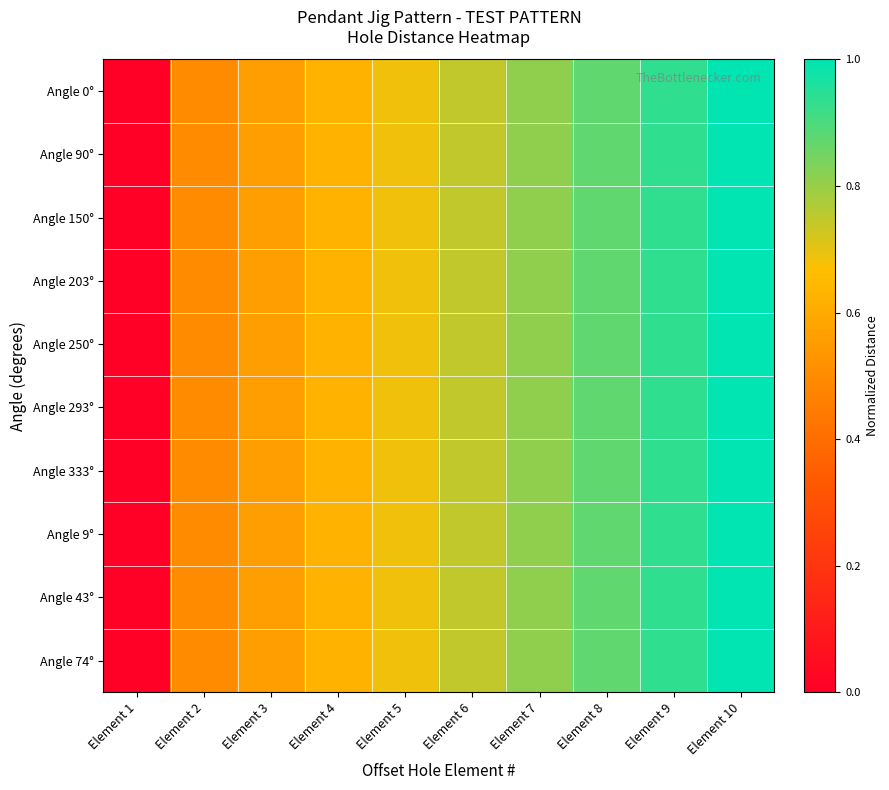

Reading right to left, transcribe all the data shown in this chart.

Angle 0°: Element 10=1.0	Element 9=0.9	Element 8=0.9	Element 7=0.8	Element 6=0.7	Element 5=0.7	Element 4=0.6	Element 3=0.6	Element 2=0.5	Element 1=0.0
Angle 90°: Element 10=1.0	Element 9=0.9	Element 8=0.9	Element 7=0.8	Element 6=0.7	Element 5=0.7	Element 4=0.6	Element 3=0.6	Element 2=0.5	Element 1=0.0
Angle 150°: Element 10=1.0	Element 9=0.9	Element 8=0.9	Element 7=0.8	Element 6=0.7	Element 5=0.7	Element 4=0.6	Element 3=0.6	Element 2=0.5	Element 1=0.0
Angle 203°: Element 10=1.0	Element 9=0.9	Element 8=0.9	Element 7=0.8	Element 6=0.7	Element 5=0.7	Element 4=0.6	Element 3=0.6	Element 2=0.5	Element 1=0.0
Angle 250°: Element 10=1.0	Element 9=0.9	Element 8=0.9	Element 7=0.8	Element 6=0.7	Element 5=0.7	Element 4=0.6	Element 3=0.6	Element 2=0.5	Element 1=0.0
Angle 293°: Element 10=1.0	Element 9=0.9	Element 8=0.9	Element 7=0.8	Element 6=0.7	Element 5=0.7	Element 4=0.6	Element 3=0.6	Element 2=0.5	Element 1=0.0
Angle 333°: Element 10=1.0	Element 9=0.9	Element 8=0.9	Element 7=0.8	Element 6=0.7	Element 5=0.7	Element 4=0.6	Element 3=0.6	Element 2=0.5	Element 1=0.0
Angle 9°: Element 10=1.0	Element 9=0.9	Element 8=0.9	Element 7=0.8	Element 6=0.7	Element 5=0.7	Element 4=0.6	Element 3=0.6	Element 2=0.5	Element 1=0.0
Angle 43°: Element 10=1.0	Element 9=0.9	Element 8=0.9	Element 7=0.8	Element 6=0.7	Element 5=0.7	Element 4=0.6	Element 3=0.6	Element 2=0.5	Element 1=0.0
Angle 74°: Element 10=1.0	Element 9=0.9	Element 8=0.9	Element 7=0.8	Element 6=0.7	Element 5=0.7	Element 4=0.6	Element 3=0.6	Element 2=0.5	Element 1=0.0